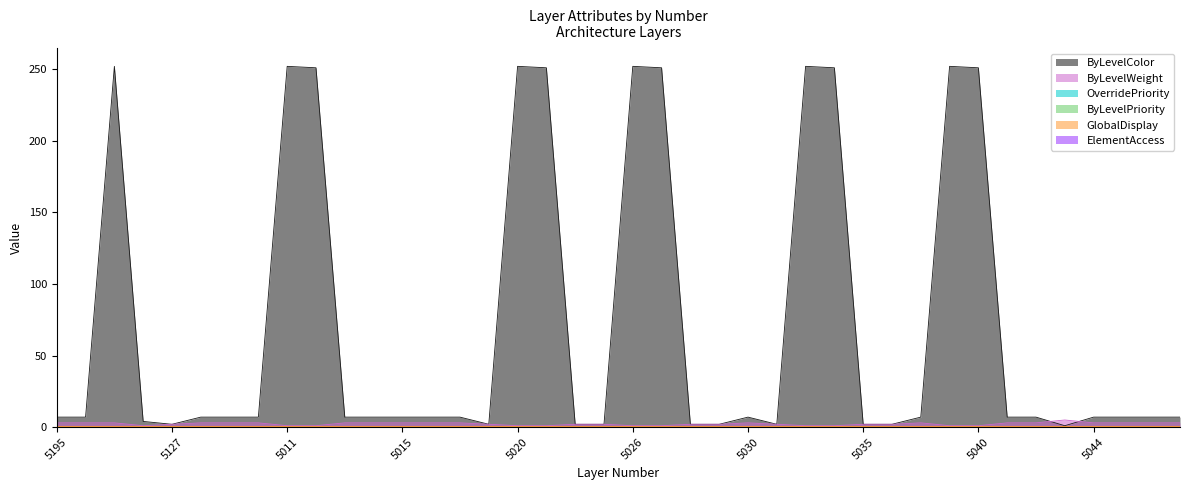

Rank the series by their maximum value, from highest to lowest.

ByLevelColor, ByLevelWeight, GlobalDisplay, OverridePriority, ByLevelPriority, ElementAccess